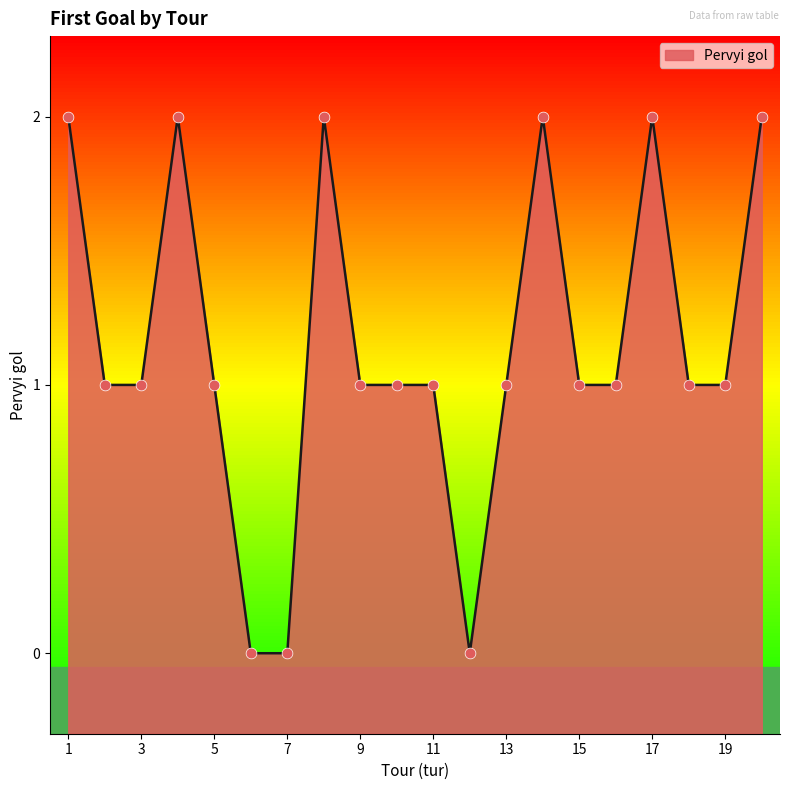

What is the ratio of the value at 3 to the value at 11?

1.0